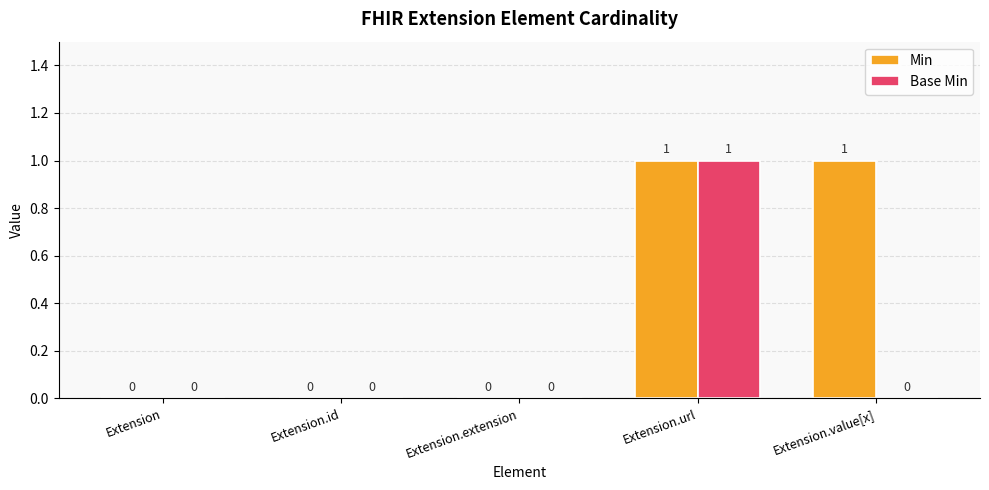

Reading left to right, list all the values displayed in this chart.

Min: 0	0	0	1	1
Base Min: 0	0	0	1	0